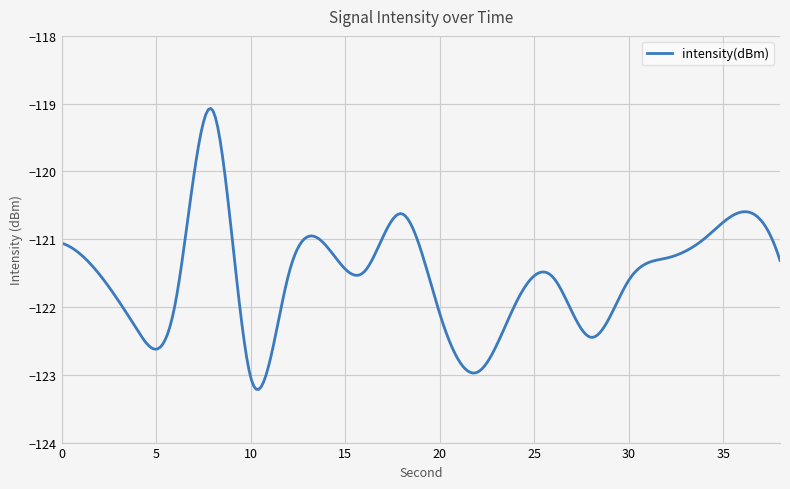

What is the greatest value displayed?

-119.1